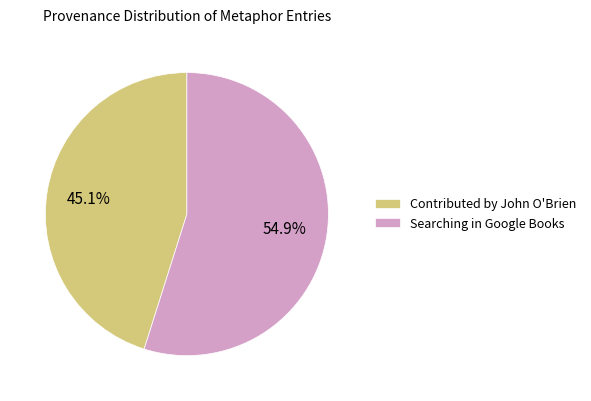

Rank the categories by value from highest to lowest.

Searching in Google Books, Contributed by John O'Brien